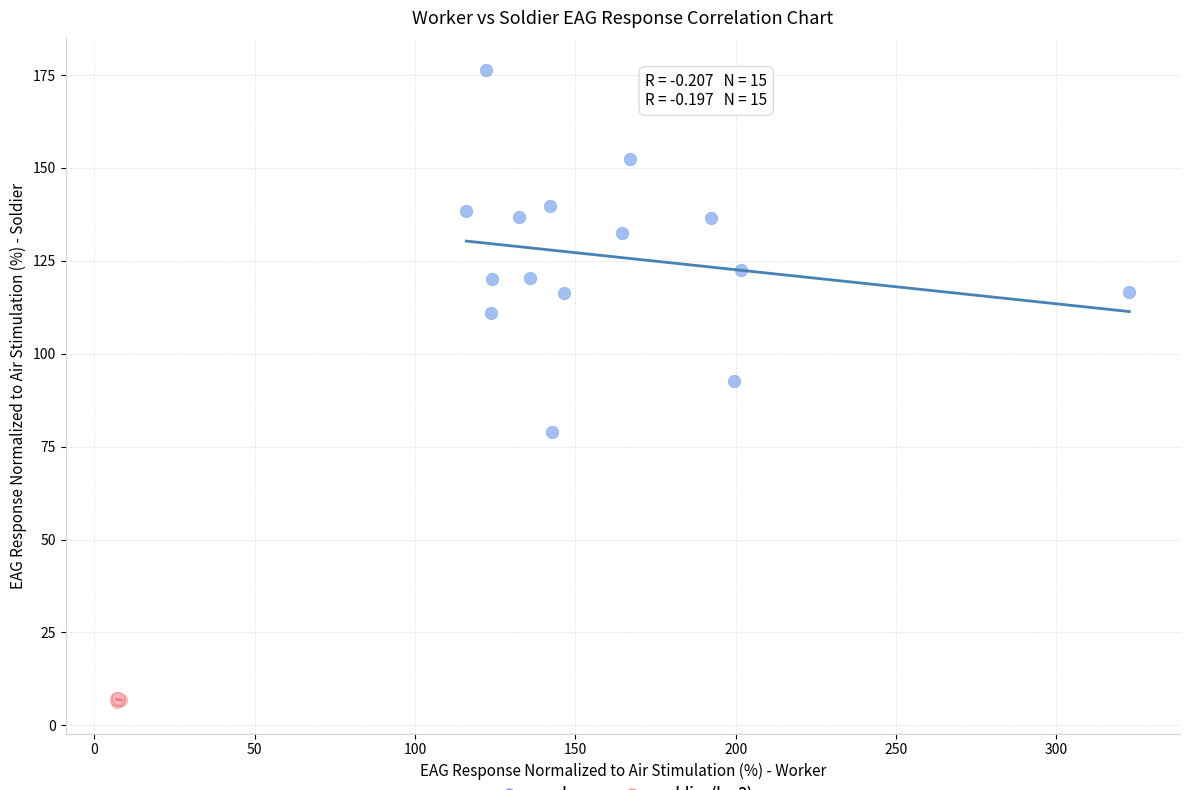

Which series has the widest spread of Y values?

worker